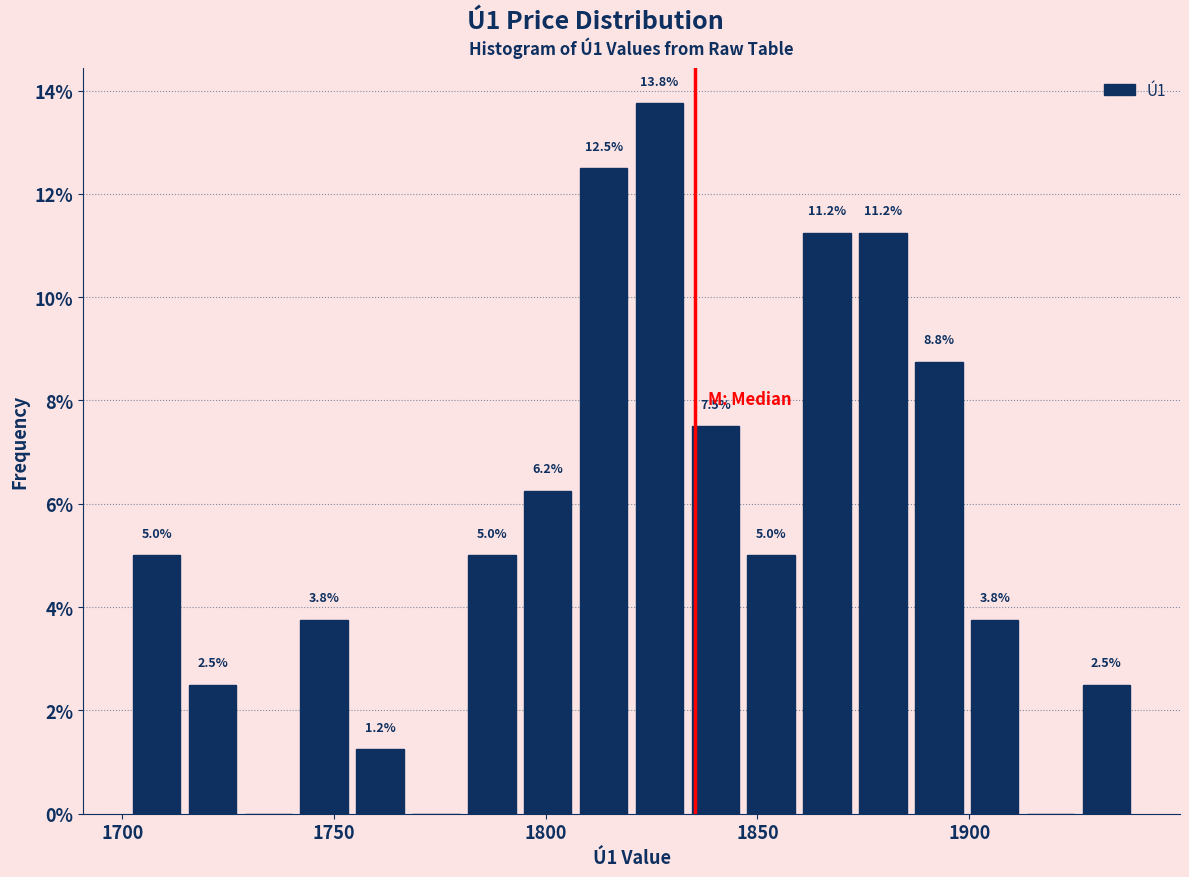

Read against the x-axis, roughly where is the centre of the tallest bar?

1825